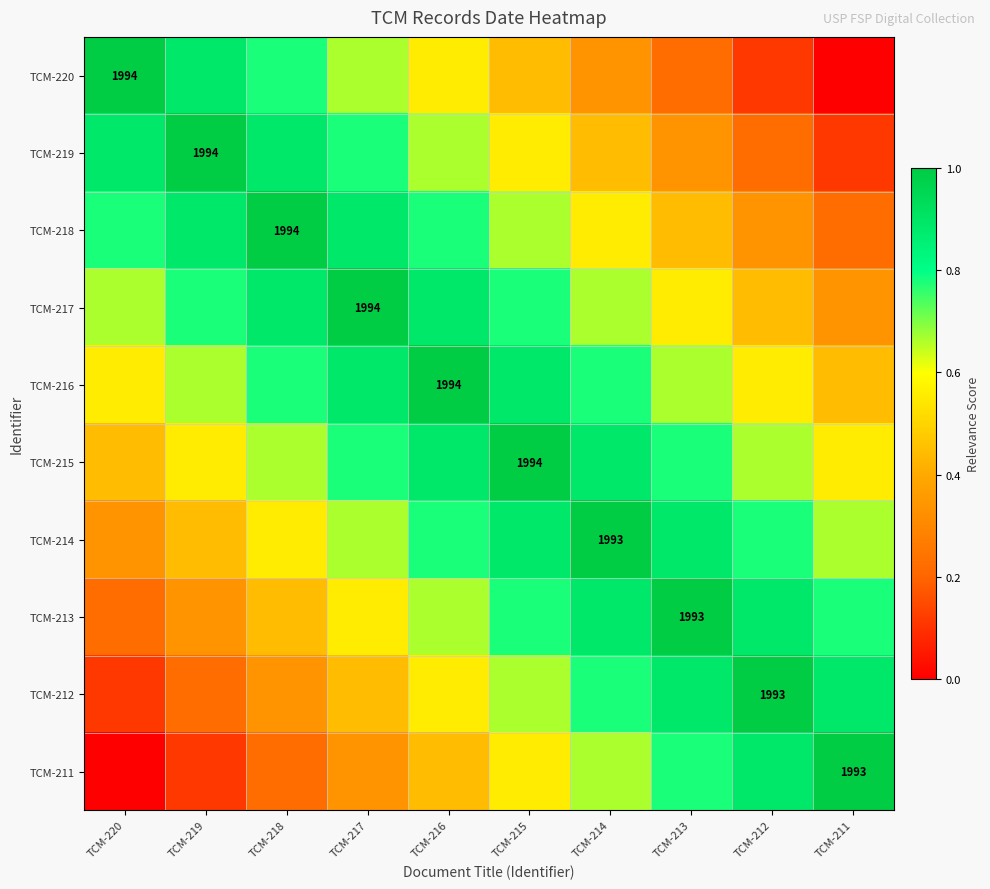

At which label is TCM-220 closest to 0?

TCM-211